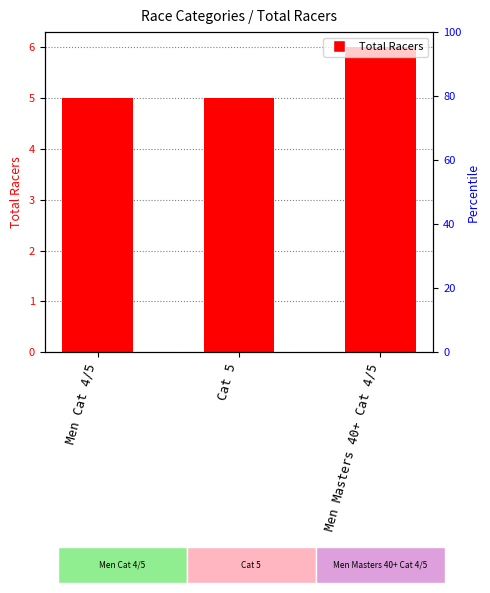

List the labels in order of value, smallest first.

Men Cat 4/5, Cat 5, Men Masters 40+ Cat 4/5